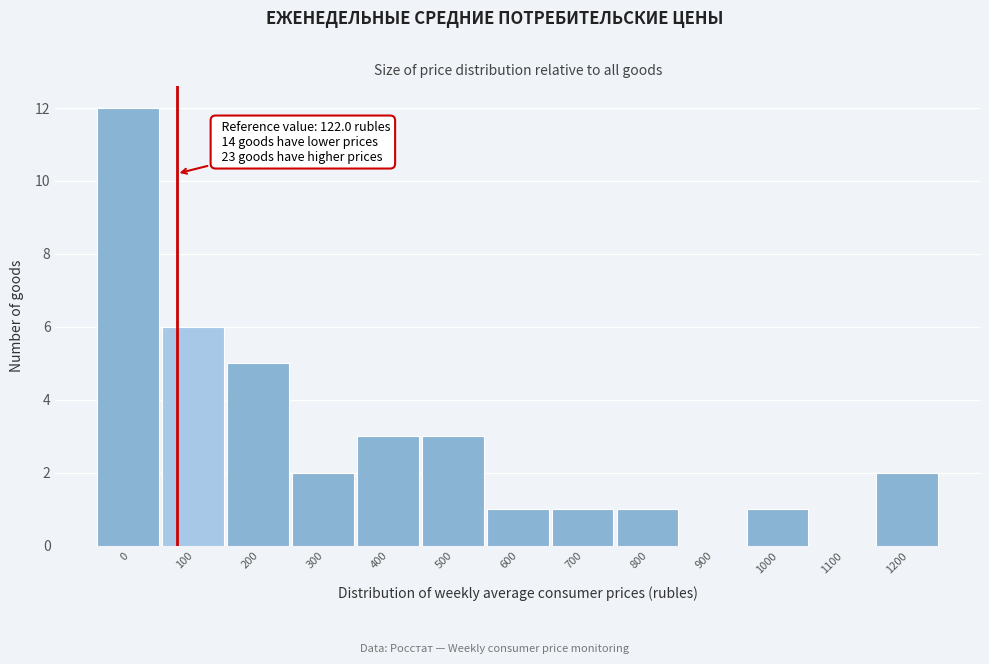

Reading left to right, extract all data points from this chart.

0=12	100=6	200=5	300=2	400=3	500=3	600=1	700=1	800=1	900=0	1000=1	1100=0	1200=2